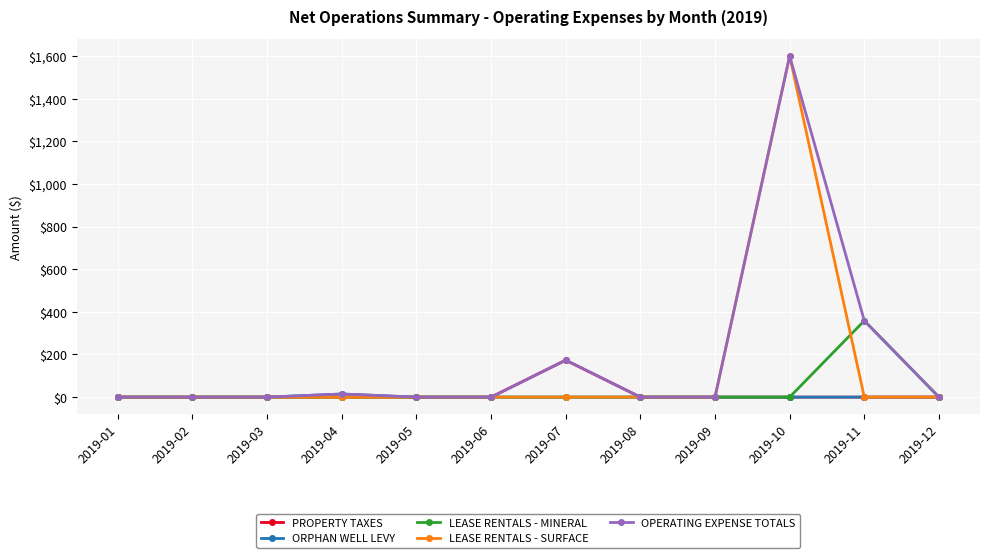

How many categories are shown in the chart?

12